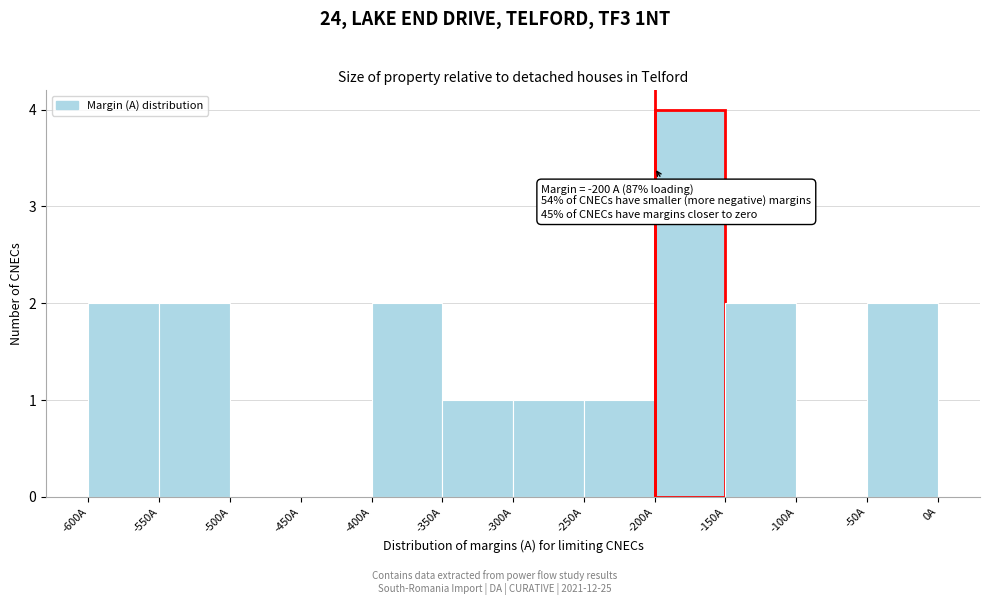

Which range on the x-axis has the tallest bar?

-200 to -150